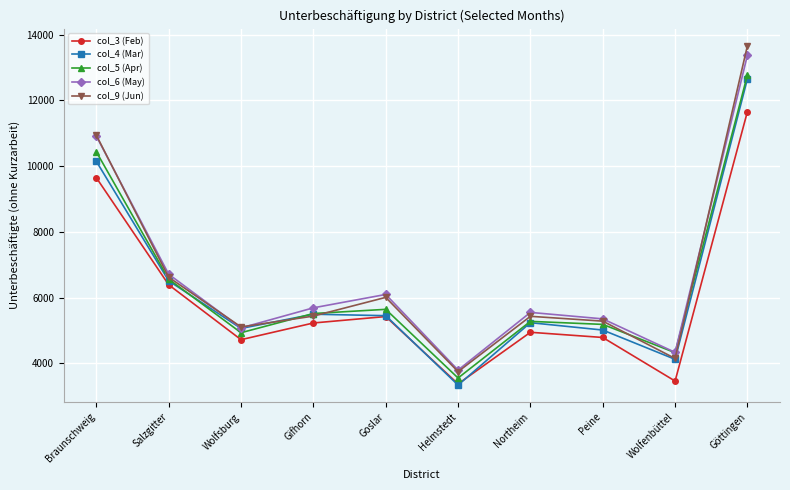

True or false: col_6 (May) and col_9 (Jun) intersect in this chart.

True